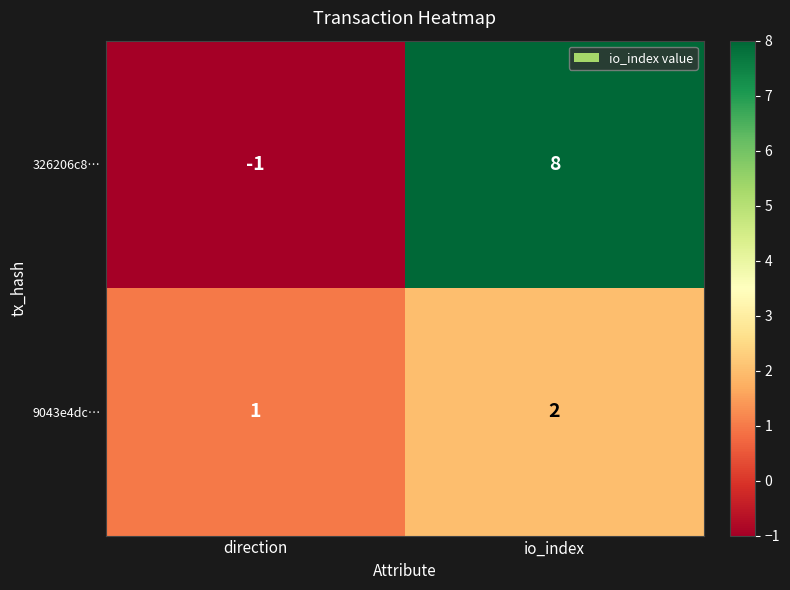

At which label is 326206c8… closest to 3?

direction